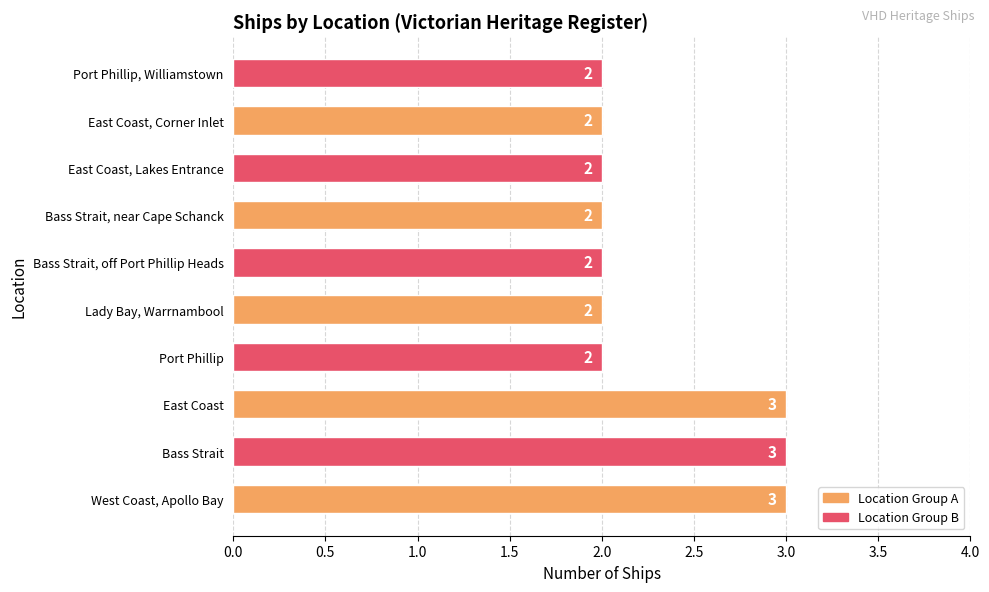

How many categories are shown in the chart?

10